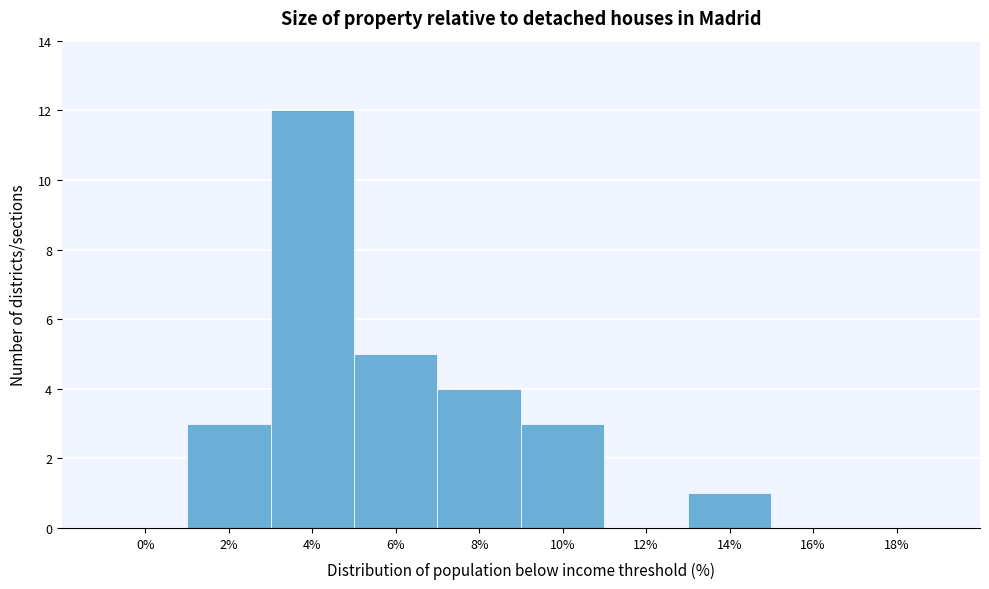

Reading left to right, extract all data points from this chart.

0%=0	2%=3	4%=12	6%=5	8%=4	10%=3	12%=0	14%=1	16%=0	18%=0